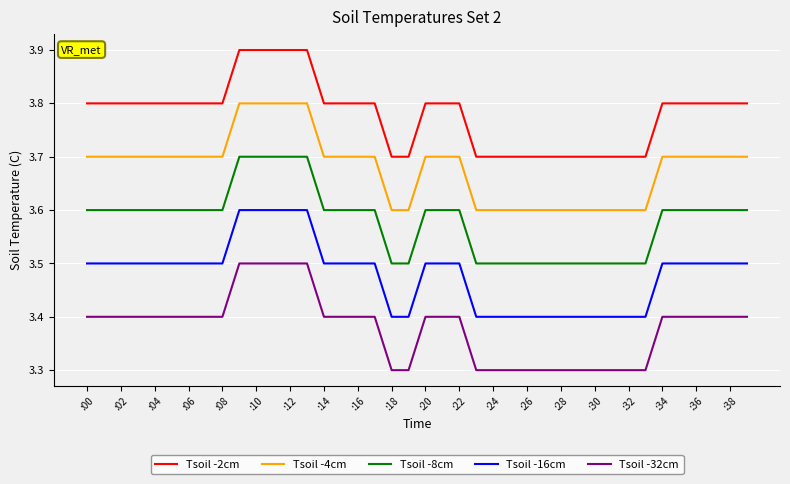

Rank the series by their maximum value, from highest to lowest.

Tsoil -2cm, Tsoil -4cm, Tsoil -8cm, Tsoil -16cm, Tsoil -32cm